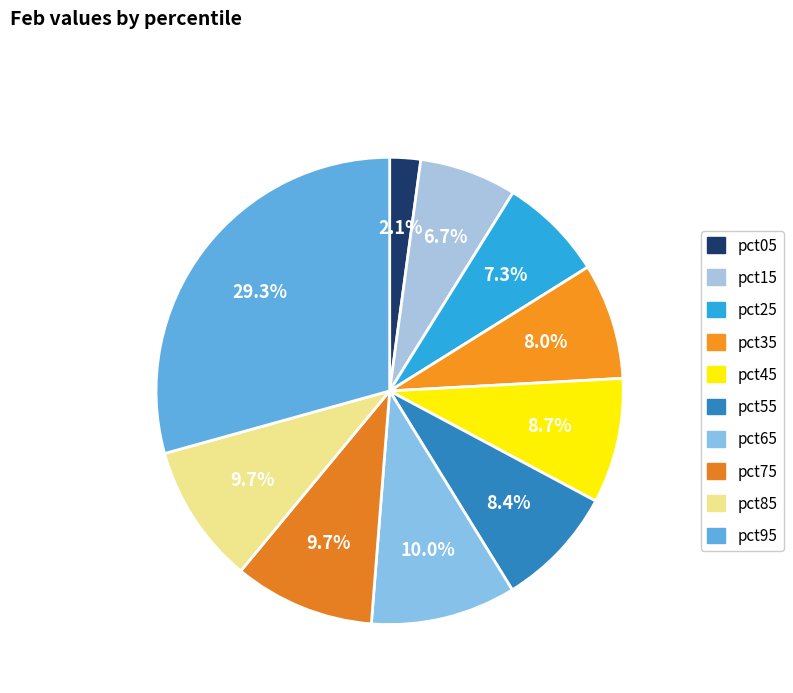

To the nearest percent, what is the difference between the largest and smallest slice percentages?

27%